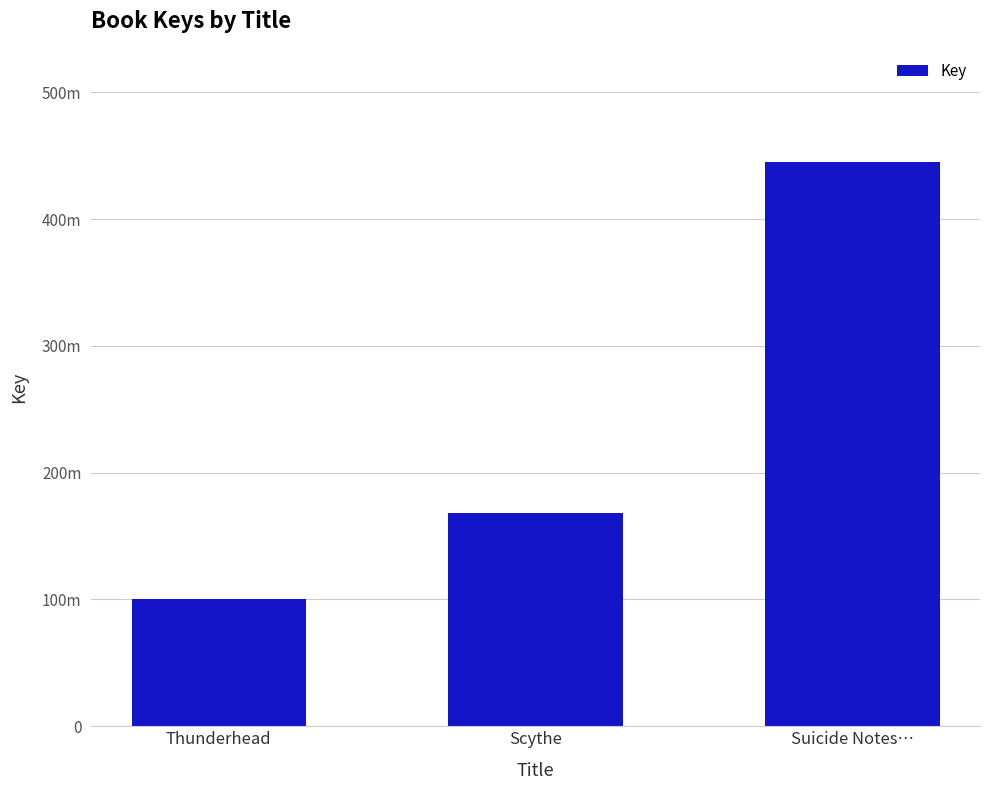

Where does the data first go above 168081974?

Suicide Notes…